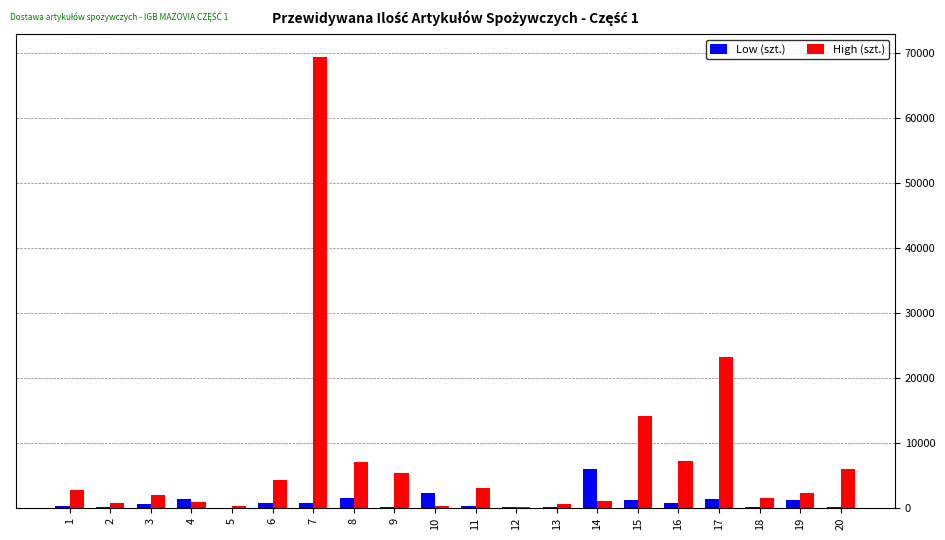

Which category has the highest value in the High (szt.) series?

7